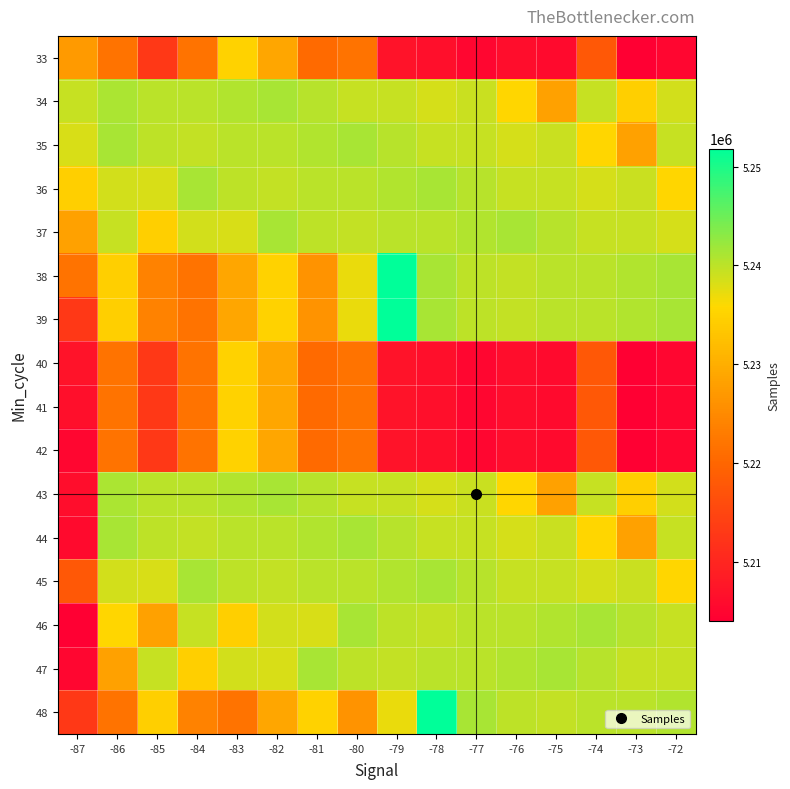

Reading left to right, extract all data points from this chart.

33: -87=5227230	-86=5221893	-85=5212904	-84=5221751	-83=5234824	-82=5228911	-81=5220473	-80=5221831	-79=5207081	-78=5206438	-77=5204985	-76=5206159	-75=5205676	-74=5217924	-73=5203969	-72=5205039
34: -87=5239301	-86=5241153	-85=5240135	-84=5240174	-83=5240725	-82=5241180	-81=5240273	-80=5239301	-79=5239479	-78=5238546	-77=5239233	-76=5235481	-75=5228204	-74=5239455	-73=5234442	-72=5238600
35: -87=5238357	-86=5241349	-85=5239978	-84=5239664	-83=5240135	-82=5240174	-81=5240725	-80=5241180	-79=5240273	-78=5239301	-77=5239479	-76=5238546	-75=5239233	-74=5235481	-73=5228204	-72=5239455
36: -87=5234442	-86=5238600	-85=5238357	-84=5241349	-83=5239978	-82=5239664	-81=5240135	-80=5240174	-79=5240725	-78=5241180	-77=5240273	-76=5239301	-75=5239479	-74=5238546	-73=5239233	-72=5235481
37: -87=5228204	-86=5239455	-85=5234442	-84=5238600	-83=5238357	-82=5241349	-81=5239978	-80=5239664	-79=5240135	-78=5240174	-77=5240725	-76=5241180	-75=5240273	-74=5239301	-73=5239479	-72=5238546
38: -87=5221831	-86=5234620	-85=5223795	-84=5221751	-83=5228911	-82=5234824	-81=5226326	-80=5237083	-79=5251818	-78=5241349	-77=5239978	-76=5239664	-75=5240135	-74=5240174	-73=5240725	-72=5241180
39: -87=5212904	-86=5234620	-85=5223795	-84=5221751	-83=5228911	-82=5234824	-81=5226326	-80=5237083	-79=5251818	-78=5241349	-77=5239978	-76=5239664	-75=5240135	-74=5240174	-73=5240725	-72=5241180
40: -87=5207081	-86=5221893	-85=5212904	-84=5221751	-83=5234824	-82=5228911	-81=5220473	-80=5221831	-79=5207081	-78=5206438	-77=5204985	-76=5206159	-75=5205676	-74=5217924	-73=5203969	-72=5205039
41: -87=5206438	-86=5221893	-85=5212904	-84=5221751	-83=5234824	-82=5228911	-81=5220473	-80=5221831	-79=5207081	-78=5206438	-77=5204985	-76=5206159	-75=5205676	-74=5217924	-73=5203969	-72=5205039
42: -87=5204985	-86=5221893	-85=5212904	-84=5221751	-83=5234824	-82=5228911	-81=5220473	-80=5221831	-79=5207081	-78=5206438	-77=5204985	-76=5206159	-75=5205676	-74=5217924	-73=5203969	-72=5205039
43: -87=5206159	-86=5241153	-85=5240135	-84=5240174	-83=5240725	-82=5241180	-81=5240273	-80=5239301	-79=5239479	-78=5238546	-77=5239233	-76=5235481	-75=5228204	-74=5239455	-73=5234442	-72=5238600
44: -87=5205676	-86=5241349	-85=5239978	-84=5239664	-83=5240135	-82=5240174	-81=5240725	-80=5241180	-79=5240273	-78=5239301	-77=5239479	-76=5238546	-75=5239233	-74=5235481	-73=5228204	-72=5239455
45: -87=5217924	-86=5238600	-85=5238357	-84=5241349	-83=5239978	-82=5239664	-81=5240135	-80=5240174	-79=5240725	-78=5241180	-77=5240273	-76=5239301	-75=5239479	-74=5238546	-73=5239233	-72=5235481
46: -87=5203969	-86=5235481	-85=5228204	-84=5239455	-83=5234442	-82=5238600	-81=5238357	-80=5241349	-79=5239978	-78=5239664	-77=5240135	-76=5240174	-75=5240725	-74=5241180	-73=5240273	-72=5239301
47: -87=5205039	-86=5228204	-85=5239455	-84=5234442	-83=5238600	-82=5238357	-81=5241349	-80=5239978	-79=5239664	-78=5240135	-77=5240174	-76=5240725	-75=5241180	-74=5240273	-73=5239301	-72=5239479
48: -87=5212904	-86=5221831	-85=5234620	-84=5223795	-83=5221751	-82=5228911	-81=5234824	-80=5226326	-79=5237083	-78=5251818	-77=5241349	-76=5239978	-75=5239664	-74=5240135	-73=5240174	-72=5240725